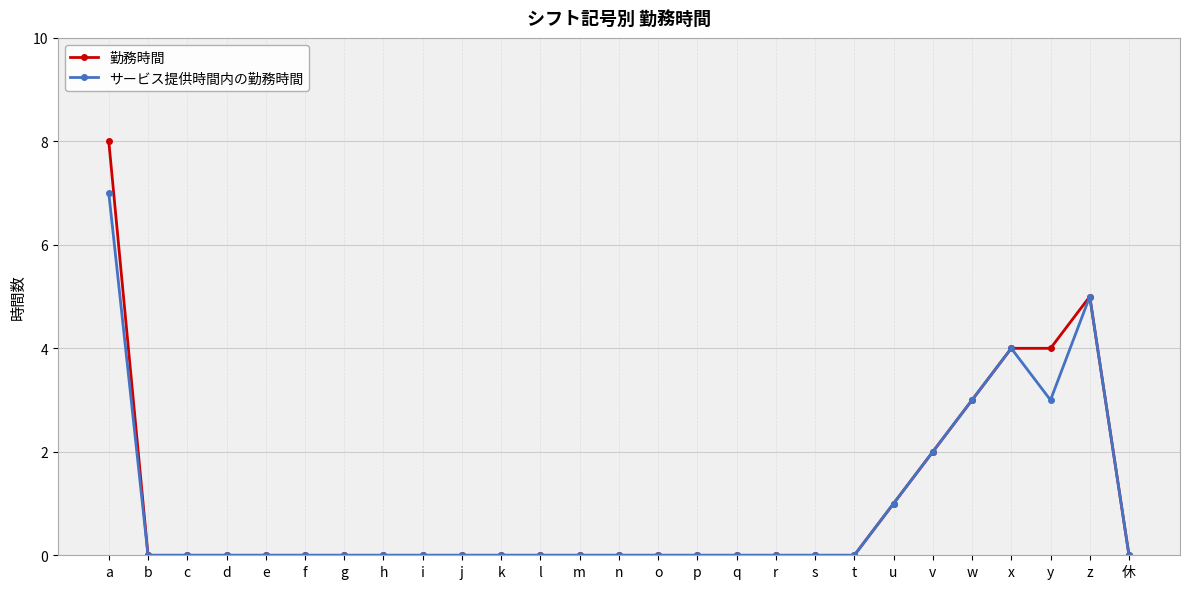

Which series has the widest spread of values?

勤務時間